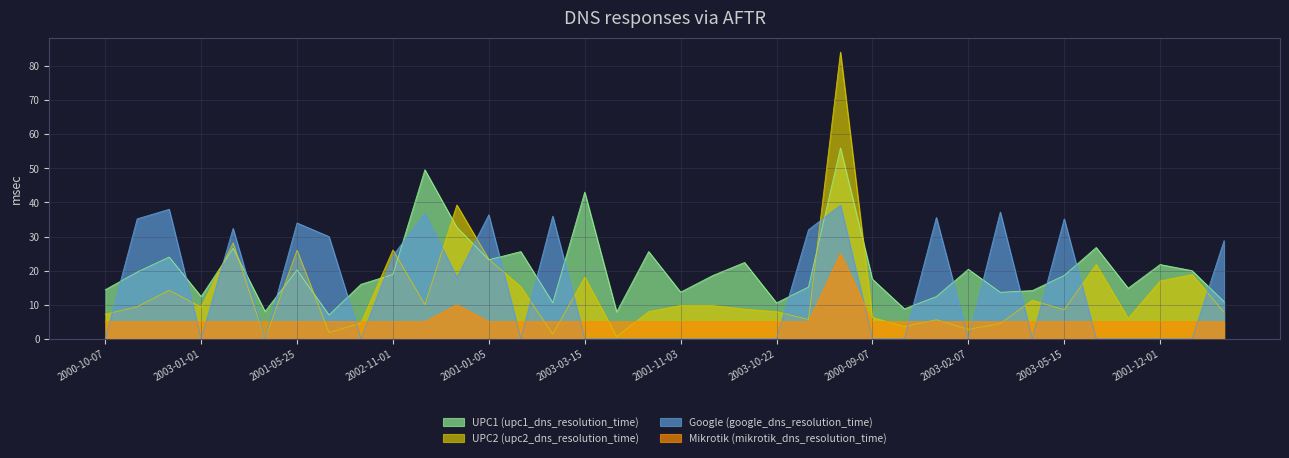

What is the maximum value for Google (google_dns_resolution_time)?

39.2